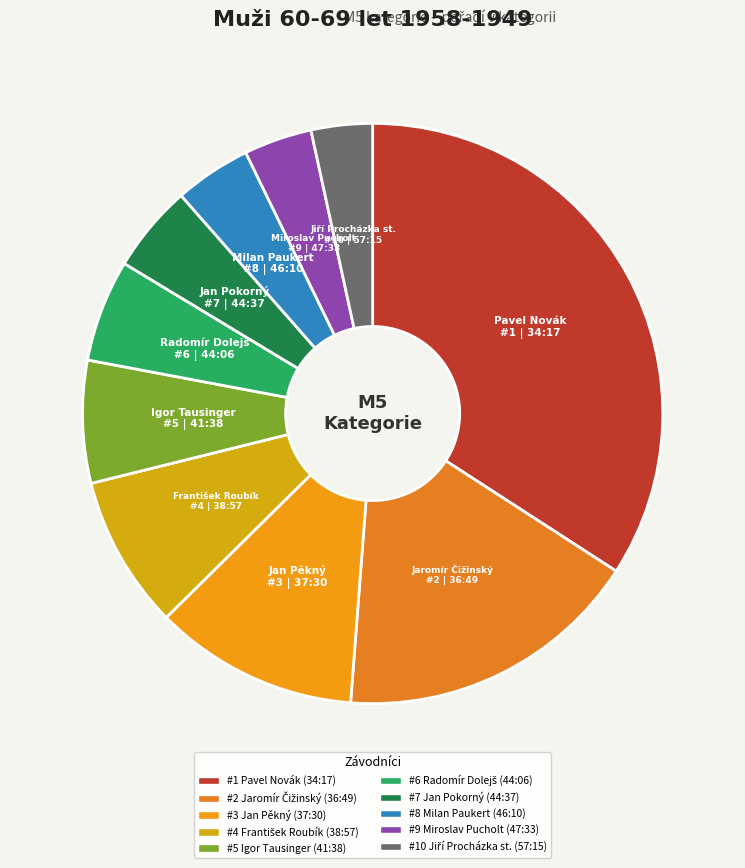

Count the number of slices in the pie.

10